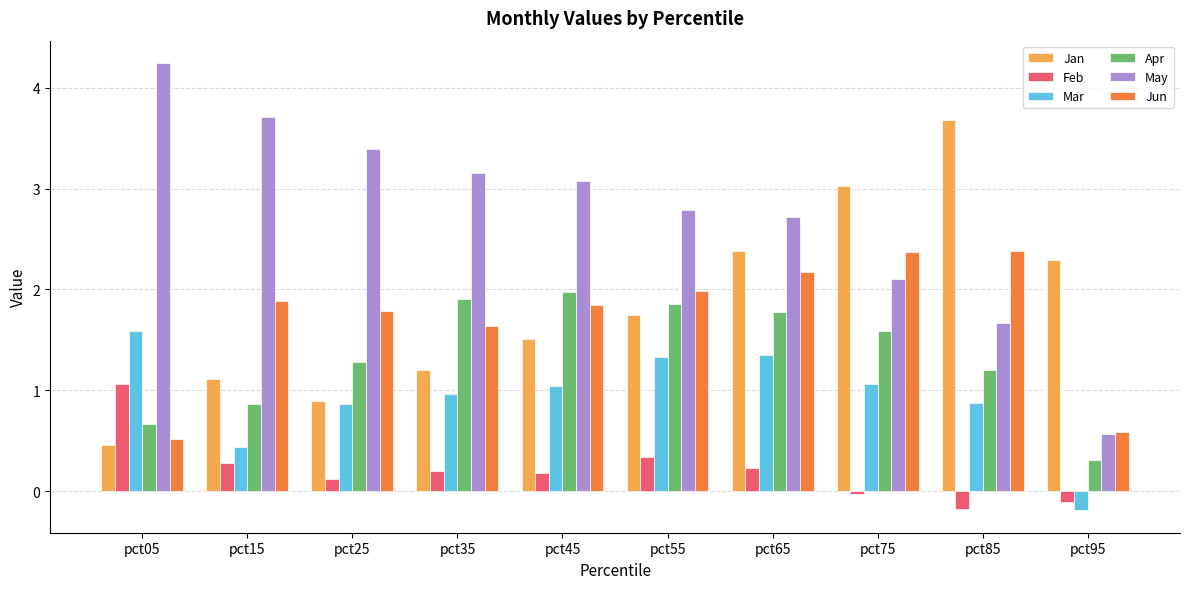

The Jan series shows 0.7 at pct05. True or false?

False